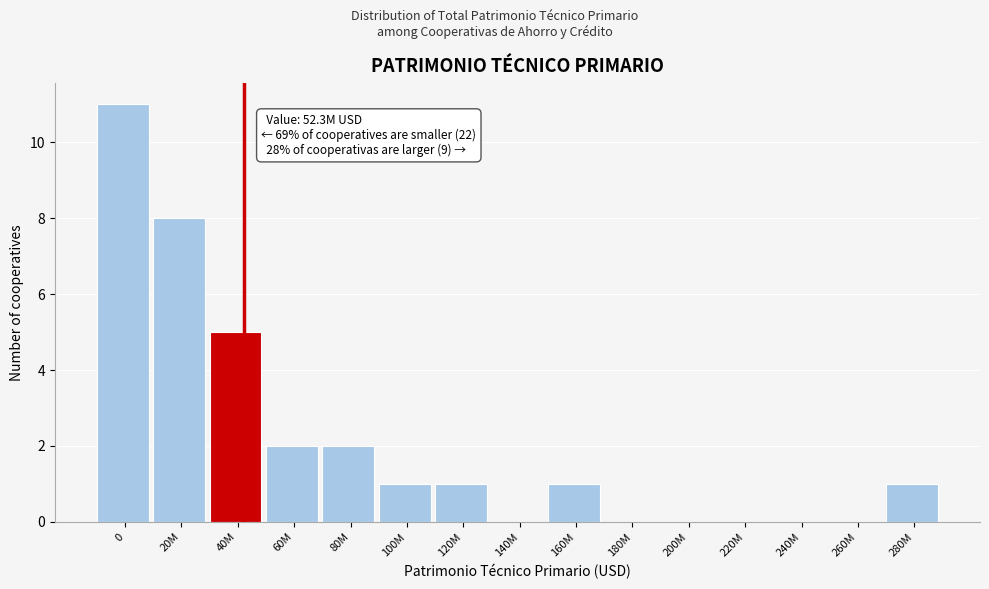

Reading left to right, transcribe all the data shown in this chart.

0=11	20M=8	40M=5	60M=2	80M=2	100M=1	120M=1	140M=0	160M=1	180M=0	200M=0	220M=0	240M=0	260M=0	280M=1